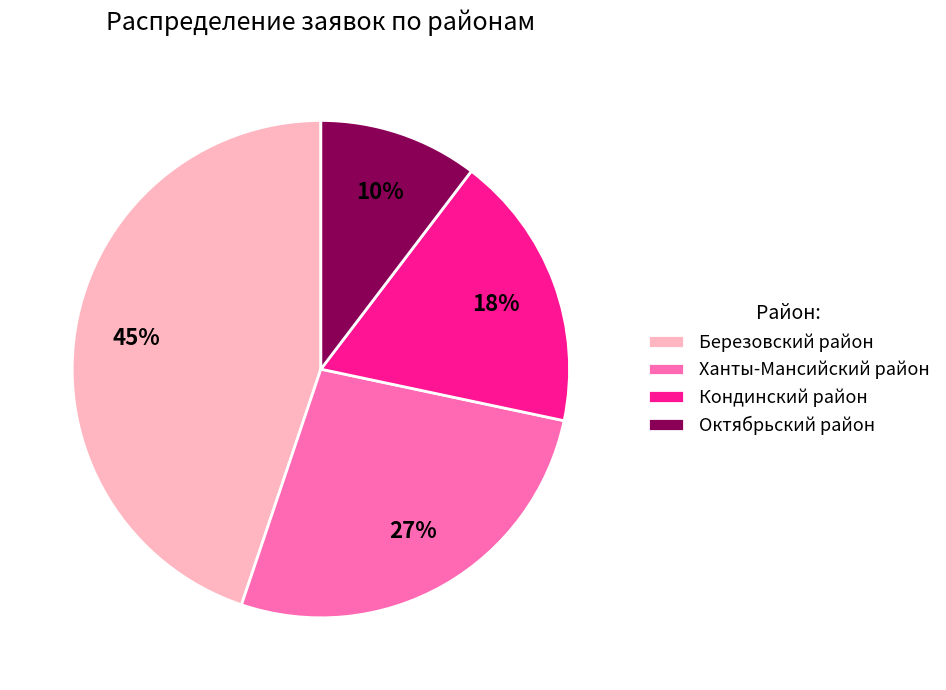

To the nearest percent, what percentage of the pie is Октябрьский район?

10%